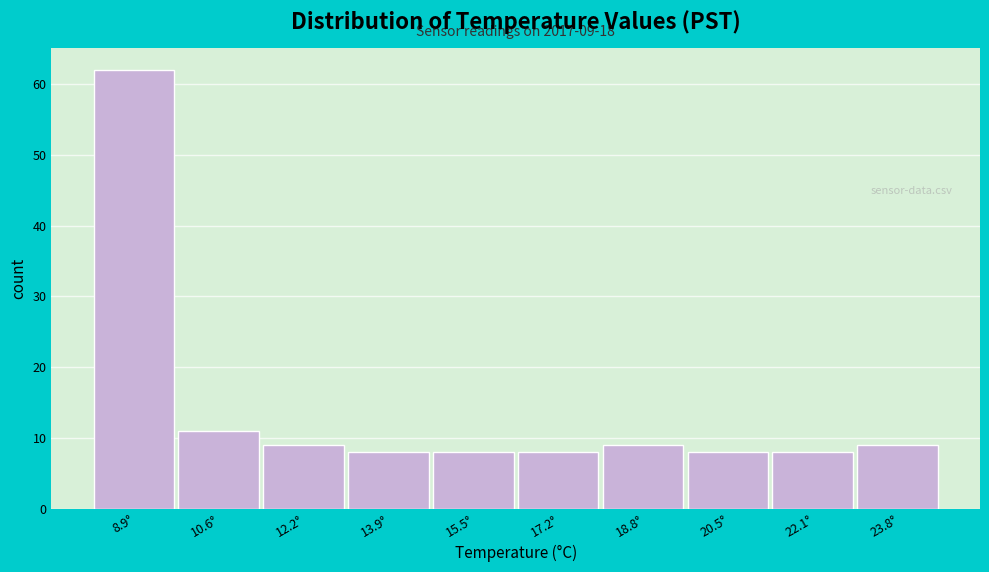

Which range on the x-axis has the tallest bar?

8.10 to 9.75